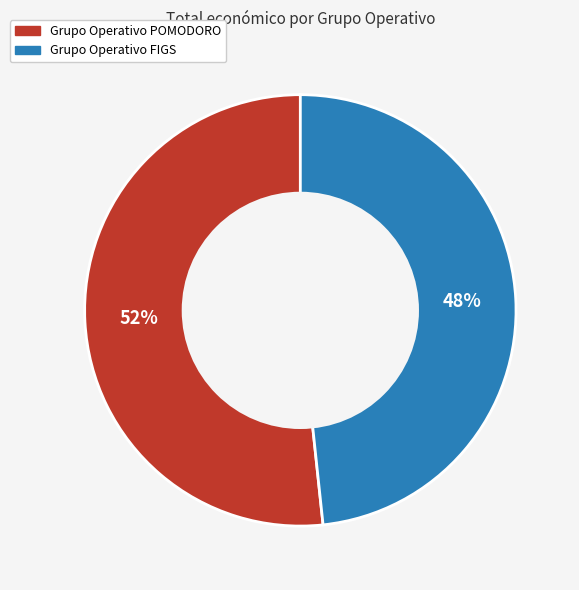

To the nearest percent, what portion does Grupo Operativo FIGS represent?

48%